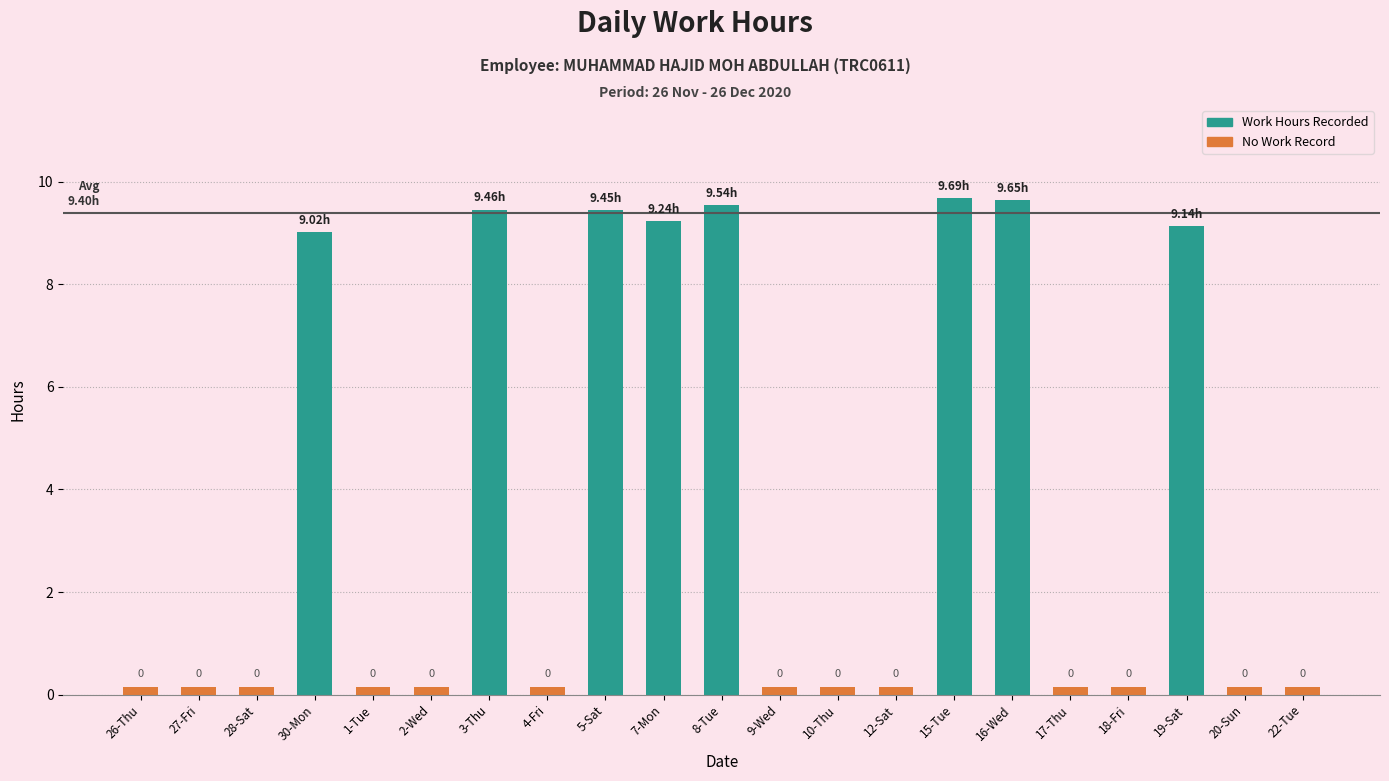

Rank the categories by value from highest to lowest.

15-Tue, 16-Wed, 8-Tue, 3-Thu, 5-Sat, 7-Mon, 19-Sat, 30-Mon, 26-Thu, 27-Fri, 28-Sat, 1-Tue, 2-Wed, 4-Fri, 9-Wed, 10-Thu, 12-Sat, 17-Thu, 18-Fri, 20-Sun, 22-Tue